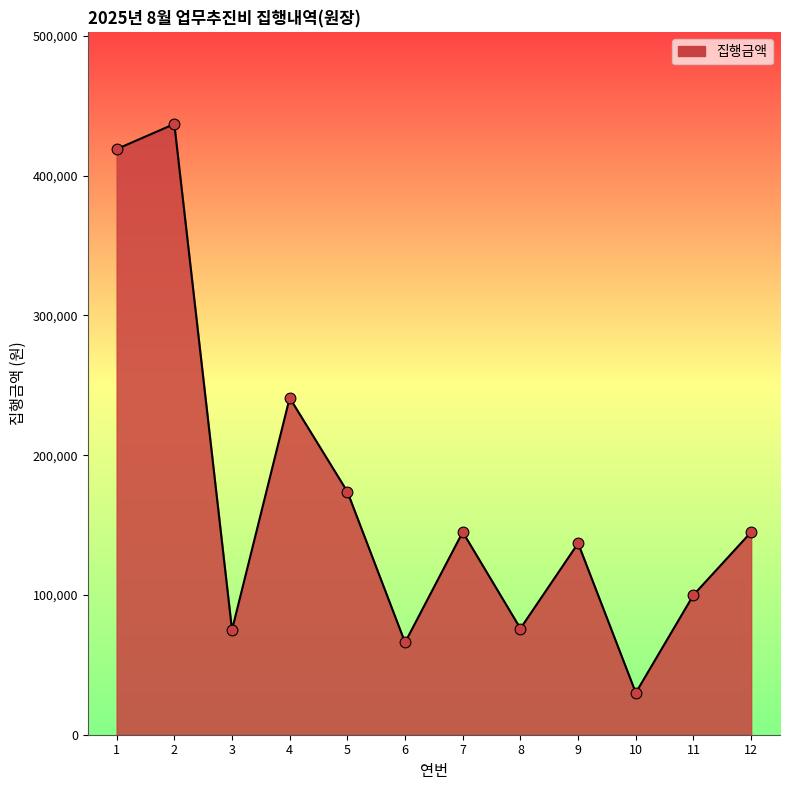

What is the change in value from 8 to 10?

-46000